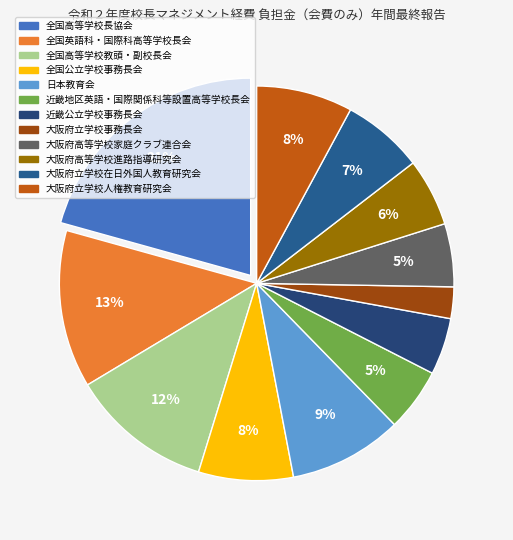

What percentage is the 全国英語科・国際科高等学校長会 slice, to the nearest percent?

13%